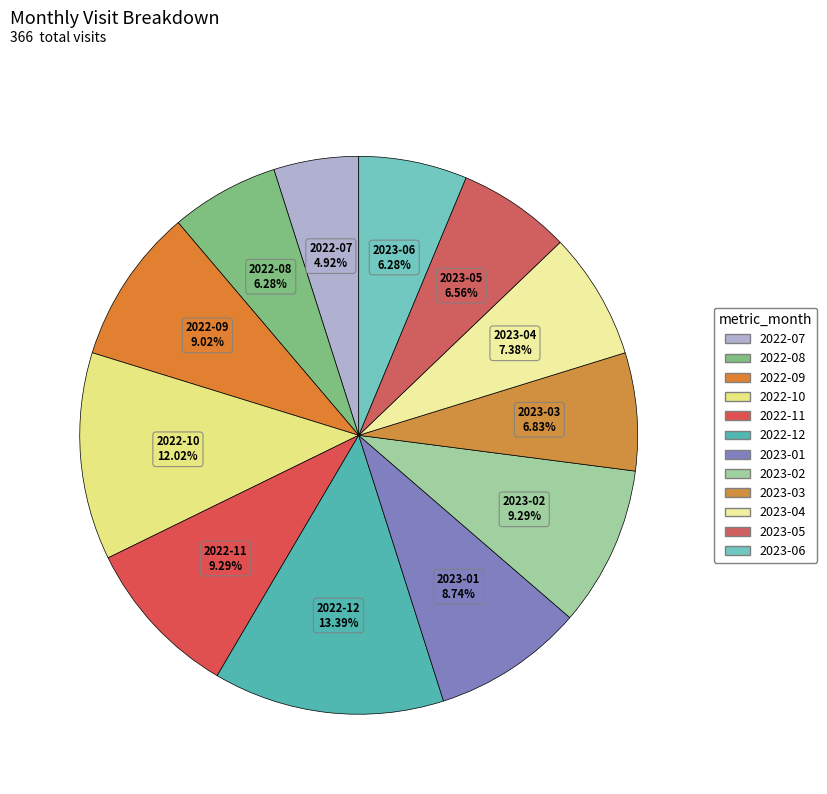

Combined, what portion of the pie is 2023-02 and 2023-01?

18.0%